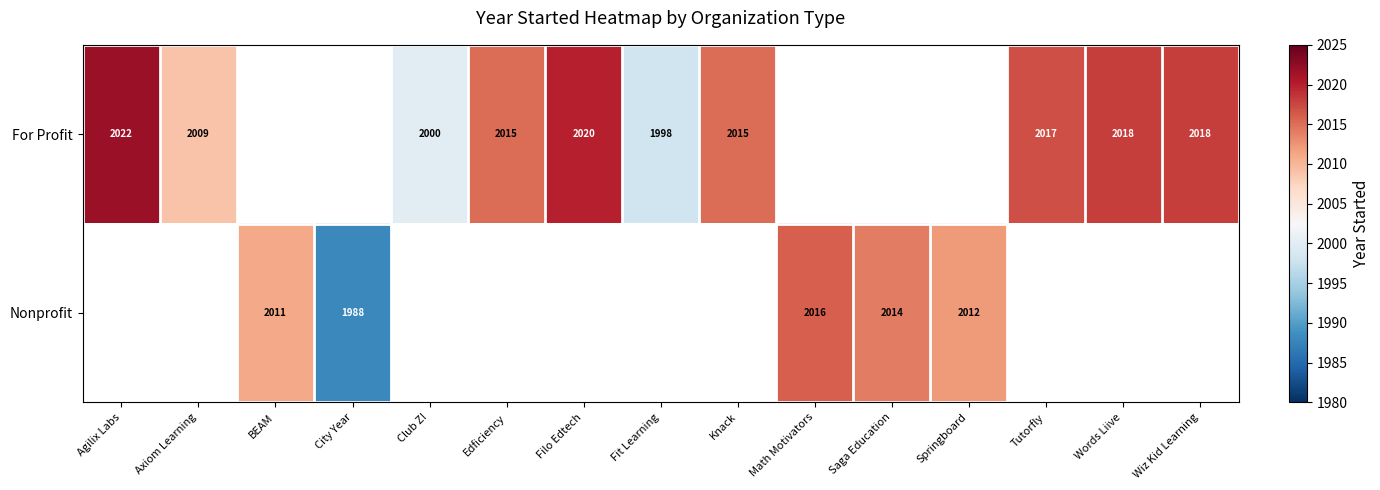

Is the value of Nonprofit at Springboard greater than the value of For Profit at Knack?

No